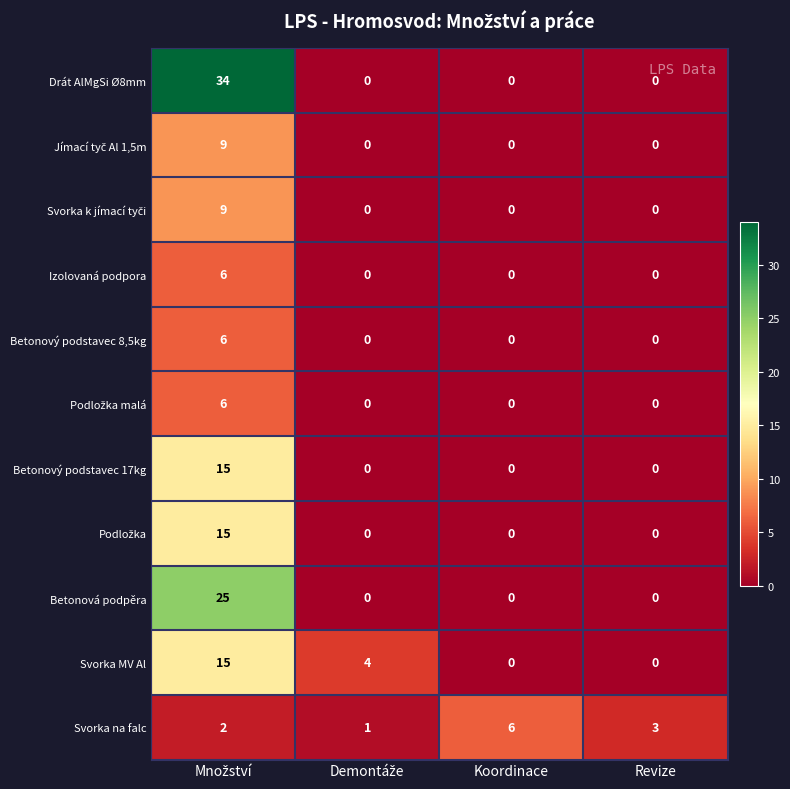

What is the spread (max minus min) of values at Koordinace?

6